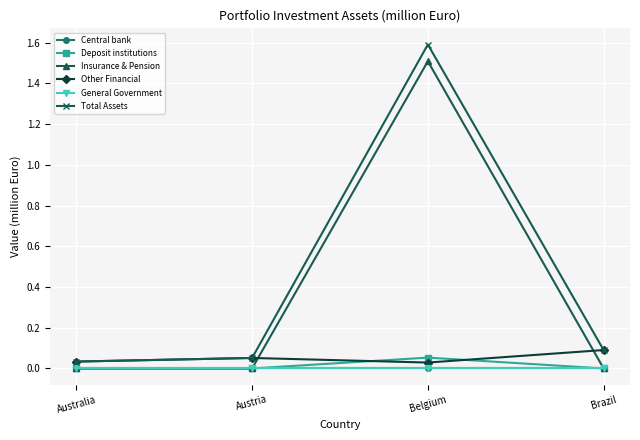

Between Australia and Austria, which series saw the biggest shift?

Other Financial